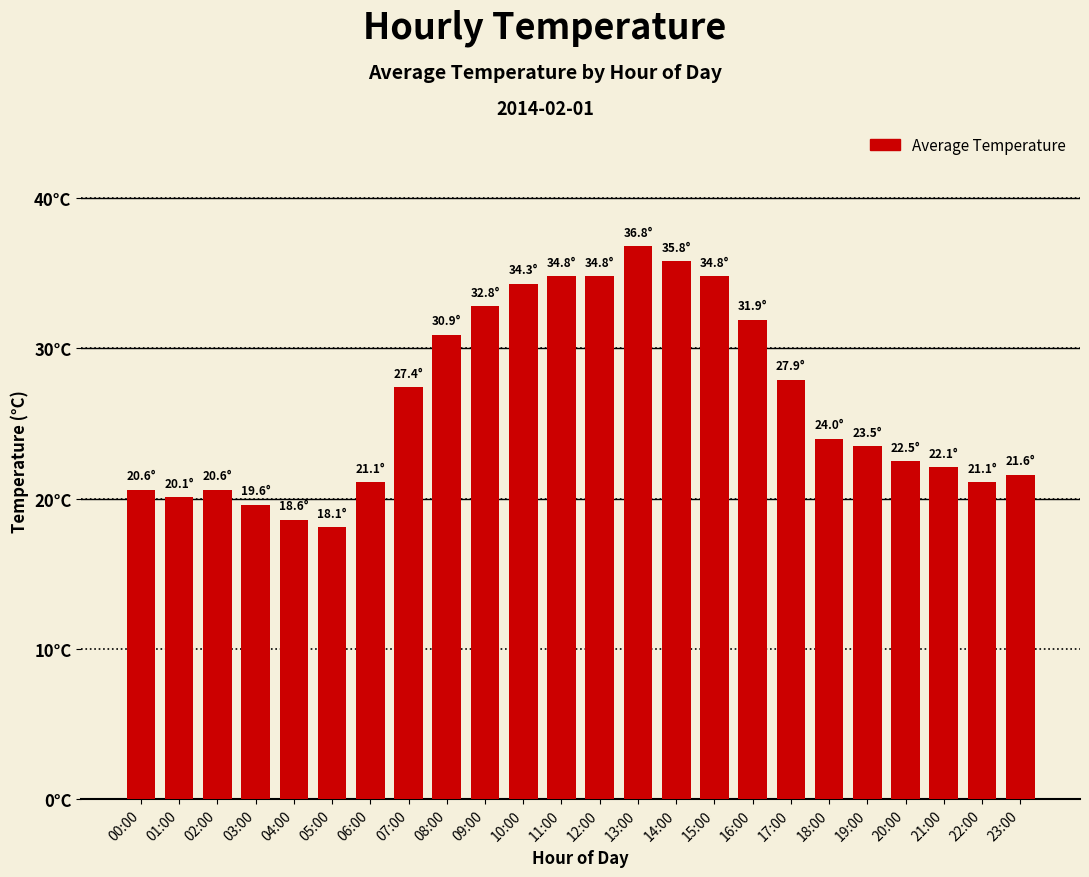

Rank the categories by value from lowest to highest.

05:00, 04:00, 03:00, 01:00, 00:00, 02:00, 06:00, 22:00, 23:00, 21:00, 20:00, 19:00, 18:00, 07:00, 17:00, 08:00, 16:00, 09:00, 10:00, 11:00, 12:00, 15:00, 14:00, 13:00